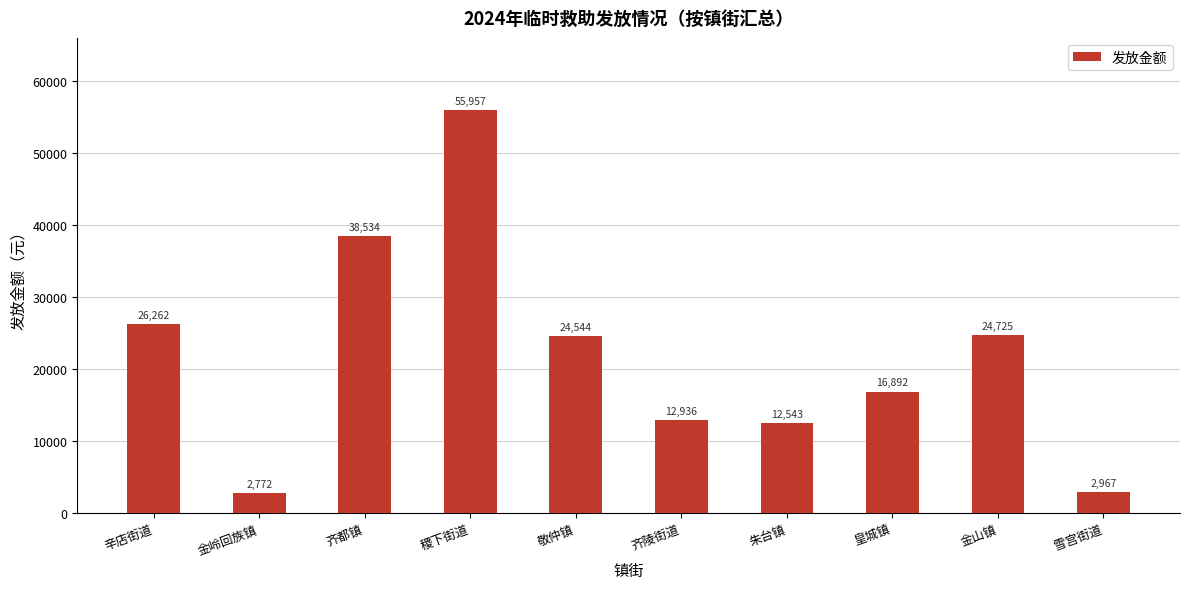

Approximately how many times larger is the value at 齐陵街道 compared to 稷下街道?

0.2